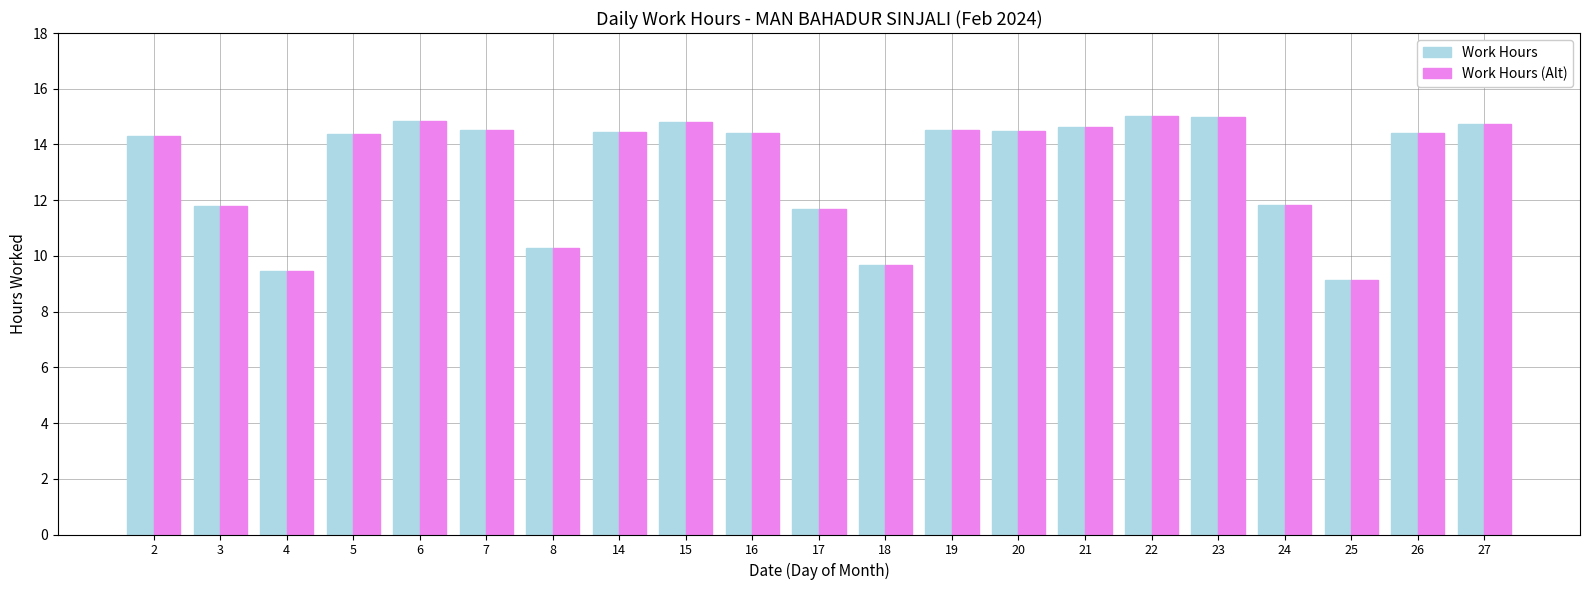

The Work Hours series shows 3.9 at 17. True or false?

False